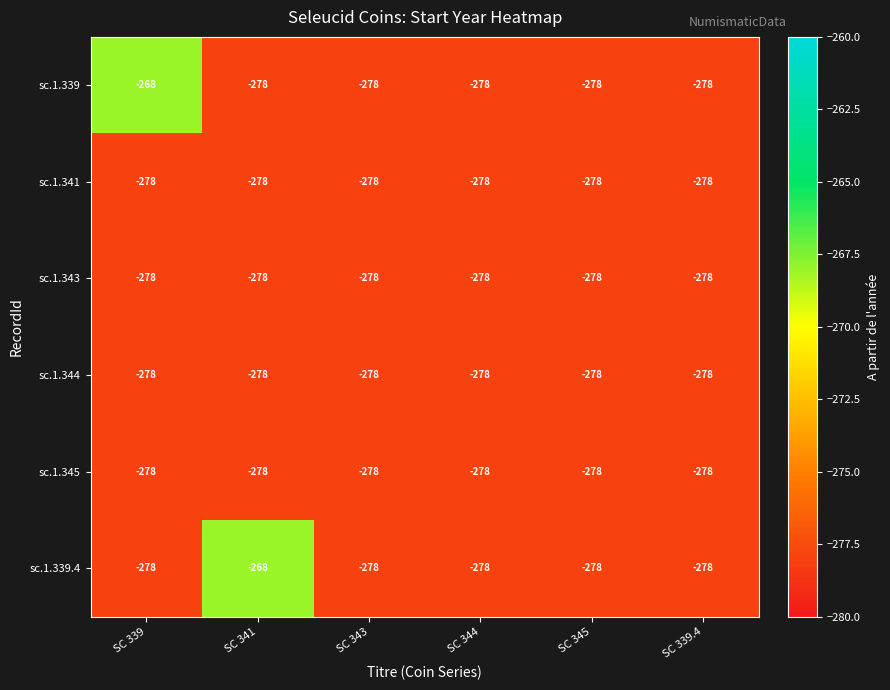

Is it true that sc.1.344 equals -278 at SC 343?

True